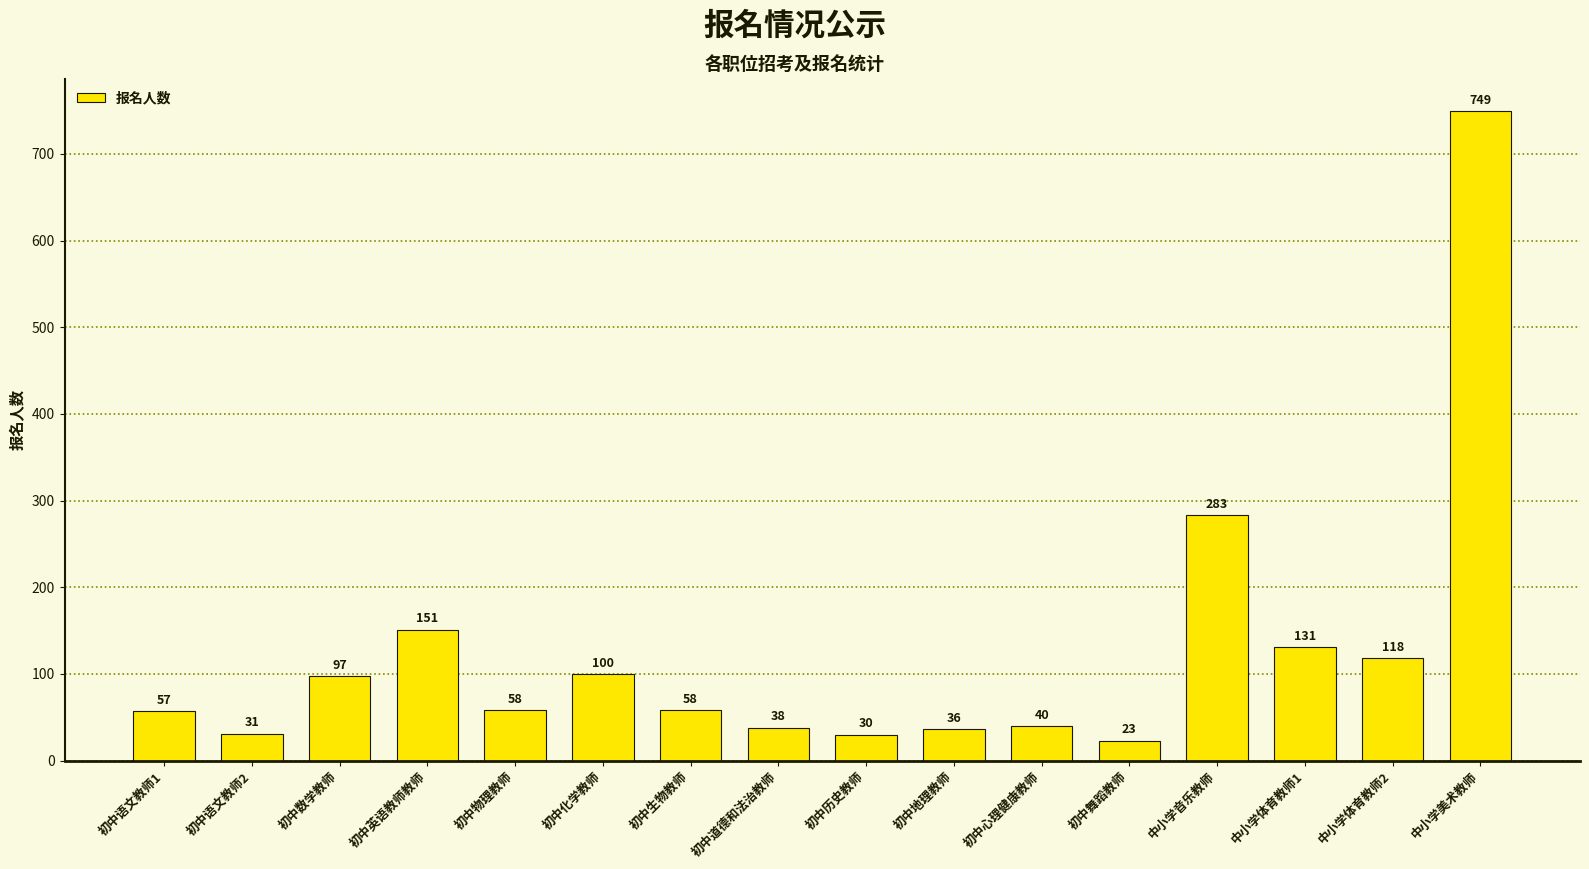

Reading left to right, list all the values displayed in this chart.

初中语文教师1=57	初中语文教师2=31	初中数学教师=97	初中英语教师教师=151	初中物理教师=58	初中化学教师=100	初中生物教师=58	初中道德和法治教师=38	初中历史教师=30	初中地理教师=36	初中心理健康教师=40	初中舞蹈教师=23	中小学音乐教师=283	中小学体育教师1=131	中小学体育教师2=118	中小学美术教师=749